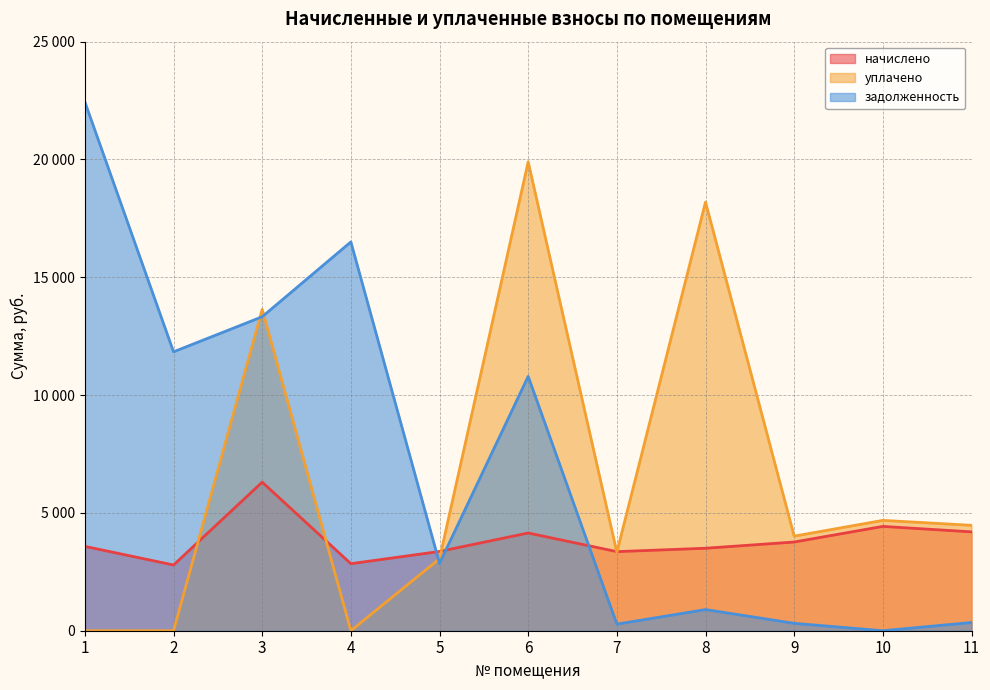

What is the difference between the highest and lowest values at 5?

507.8